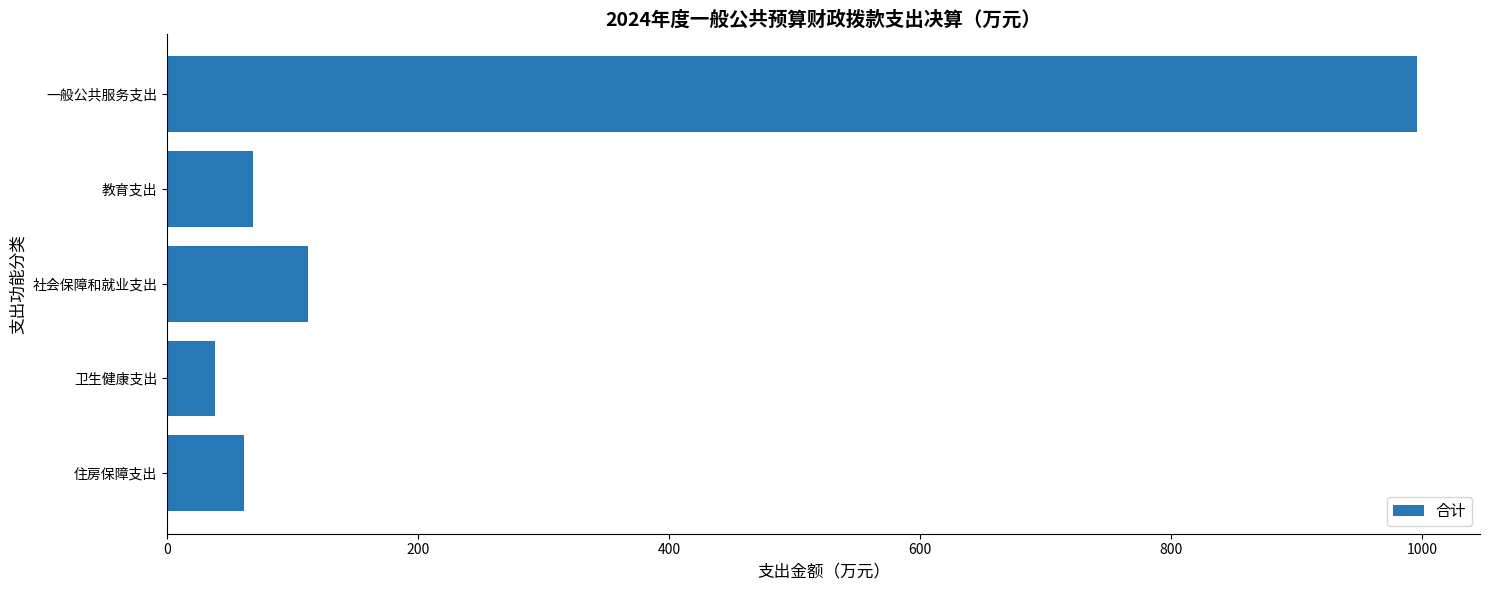

Is it true that the value at 卫生健康支出 is 38.2?

True